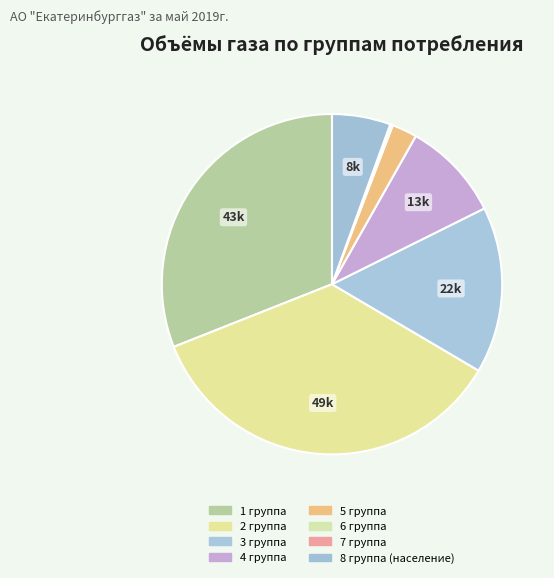

To the nearest percent, what is the difference between the 5 группа and 7 группа slice percentages?

2%